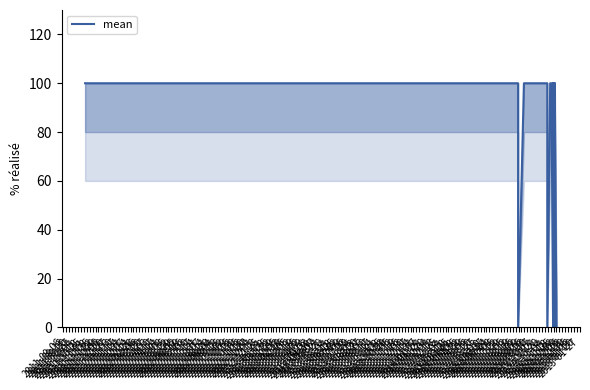

What is the sum of the values at 2012-02-14 and 2012-01-03?

100